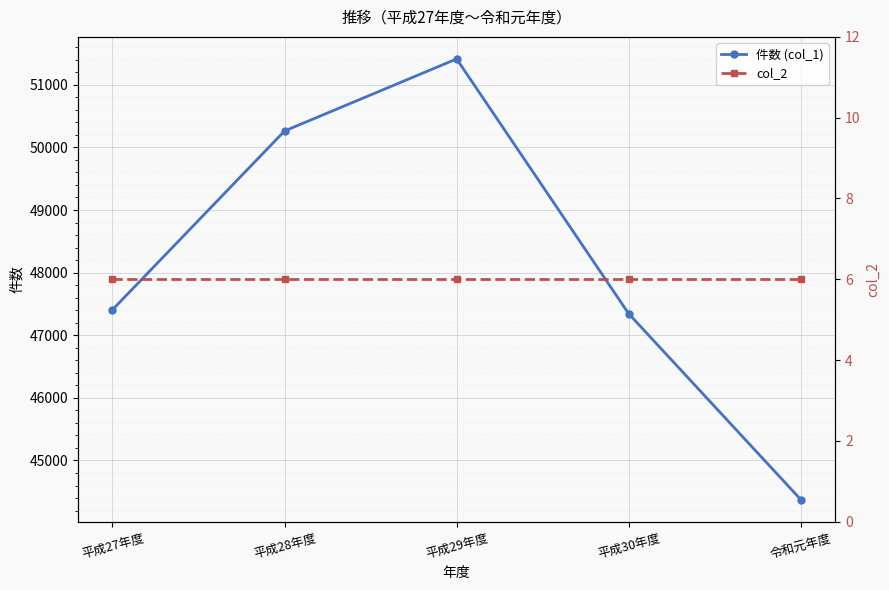

True or false: 件数 (col_1) and col_2 intersect in this chart.

False